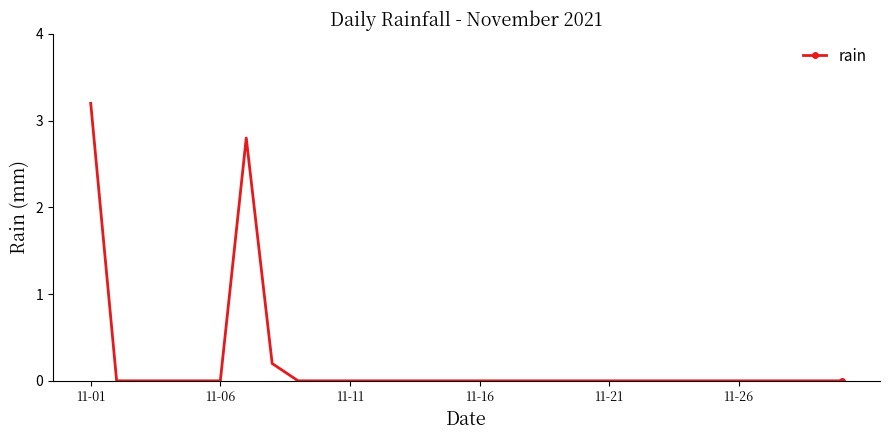

True or false: there are more than 0 points higher than both neighbors.

True